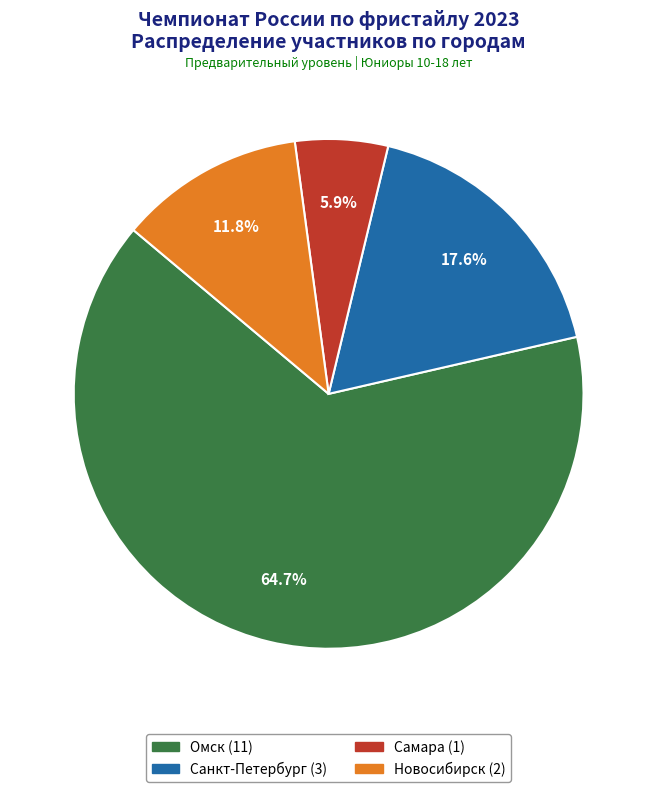

How many segments does this pie chart have?

4